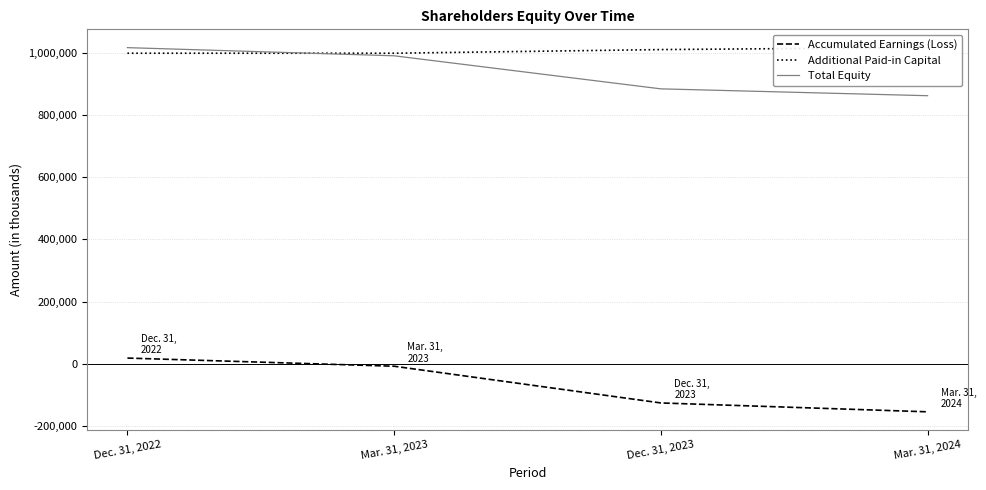

List the labels in order of Additional Paid-in Capital value, smallest first.

Dec. 31, 2022, Mar. 31, 2023, Dec. 31, 2023, Mar. 31, 2024